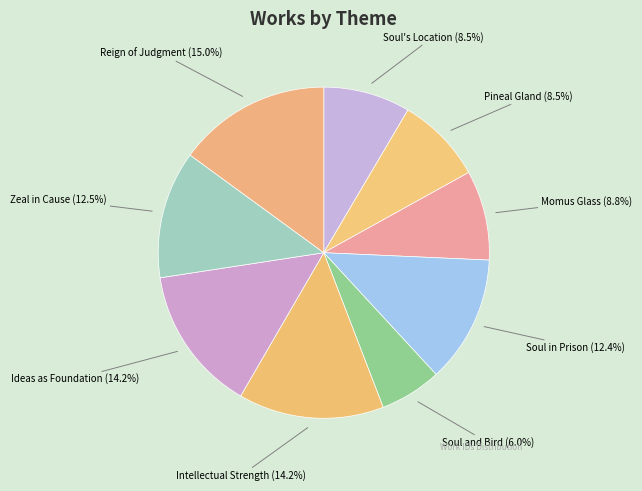

What percentage is NOT represented by Zeal in Cause?

87.5%